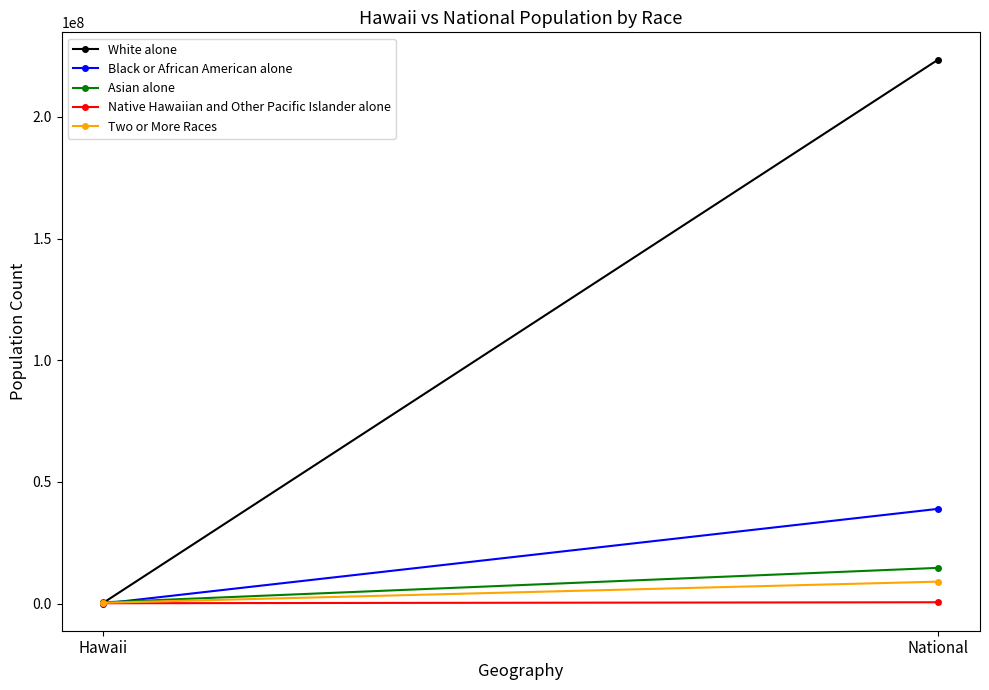

Rank the categories by Black or African American alone value from highest to lowest.

National, Hawaii